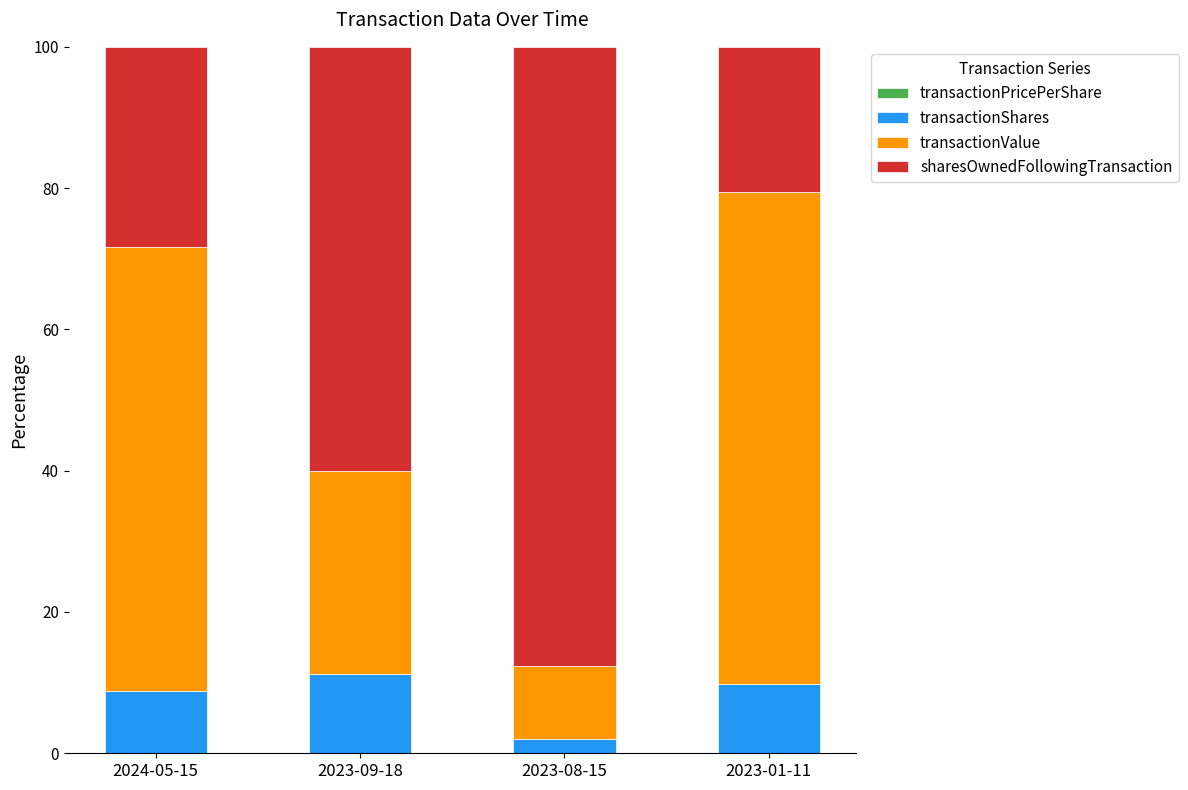

Where is transactionValue nearest to the value 39?

2023-09-18